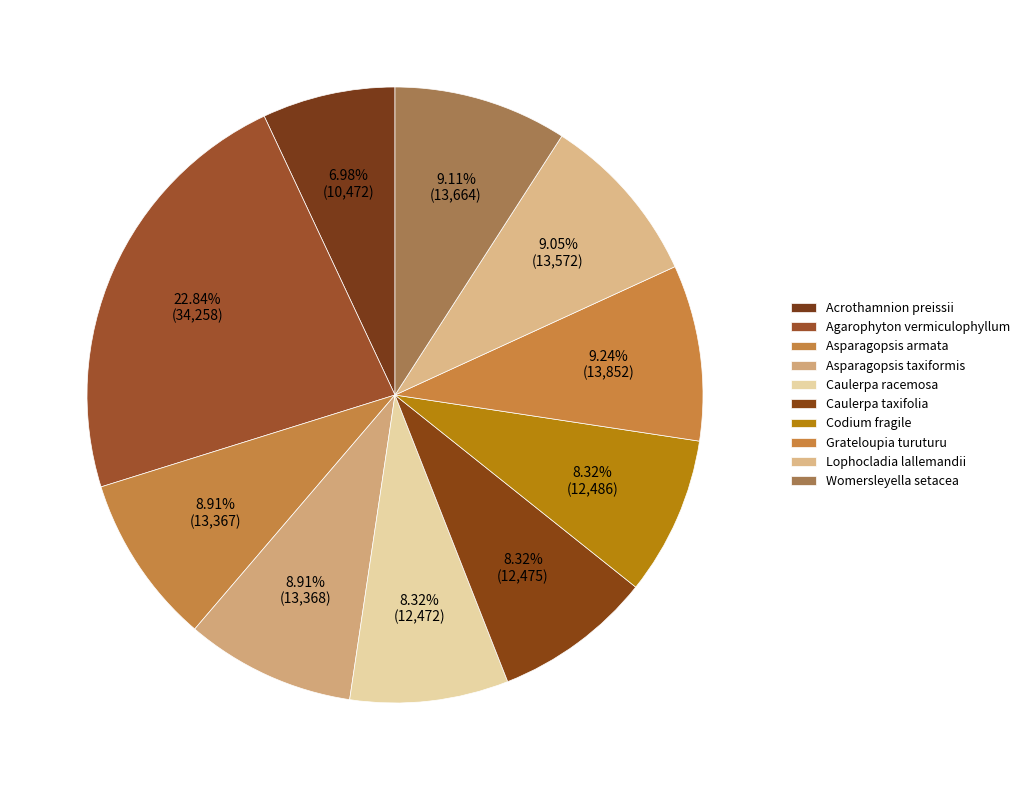

What is the change in value from Asparagopsis taxiformis to Womersleyella setacea?

+296